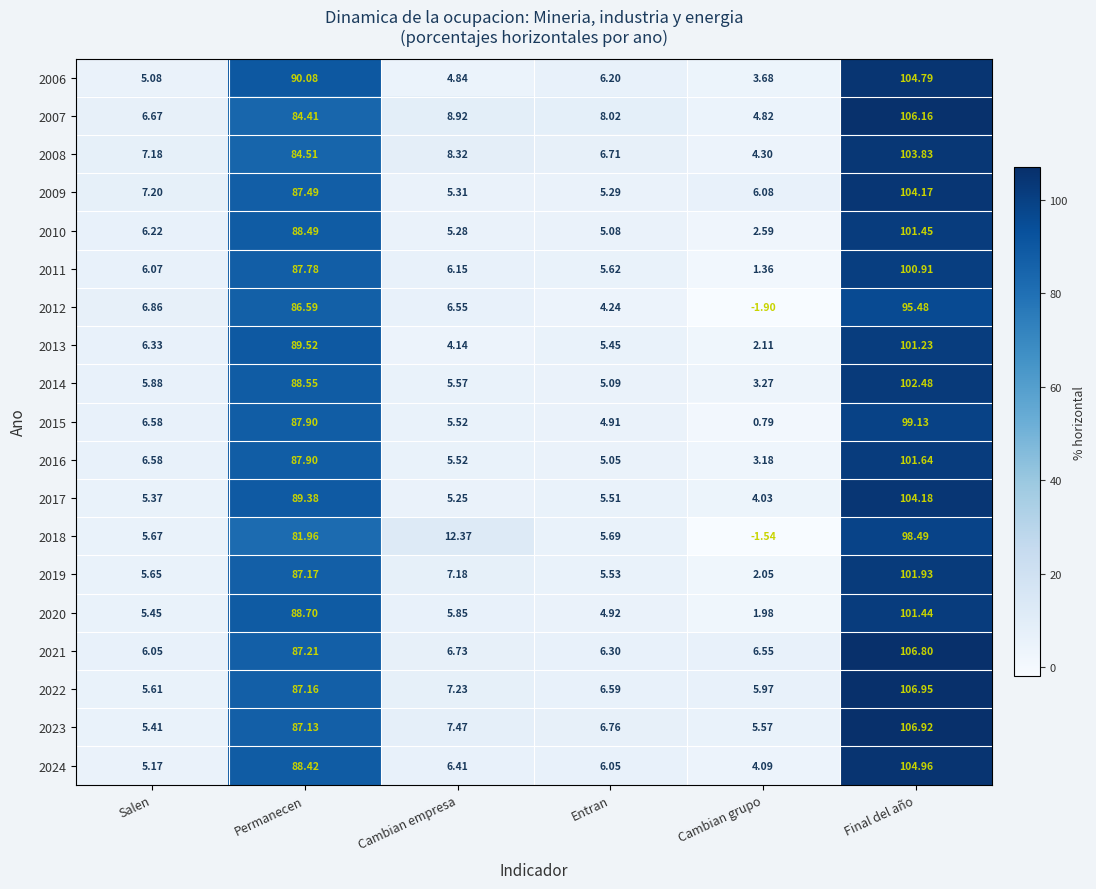

At how many categories does at least one series exceed 18?

2